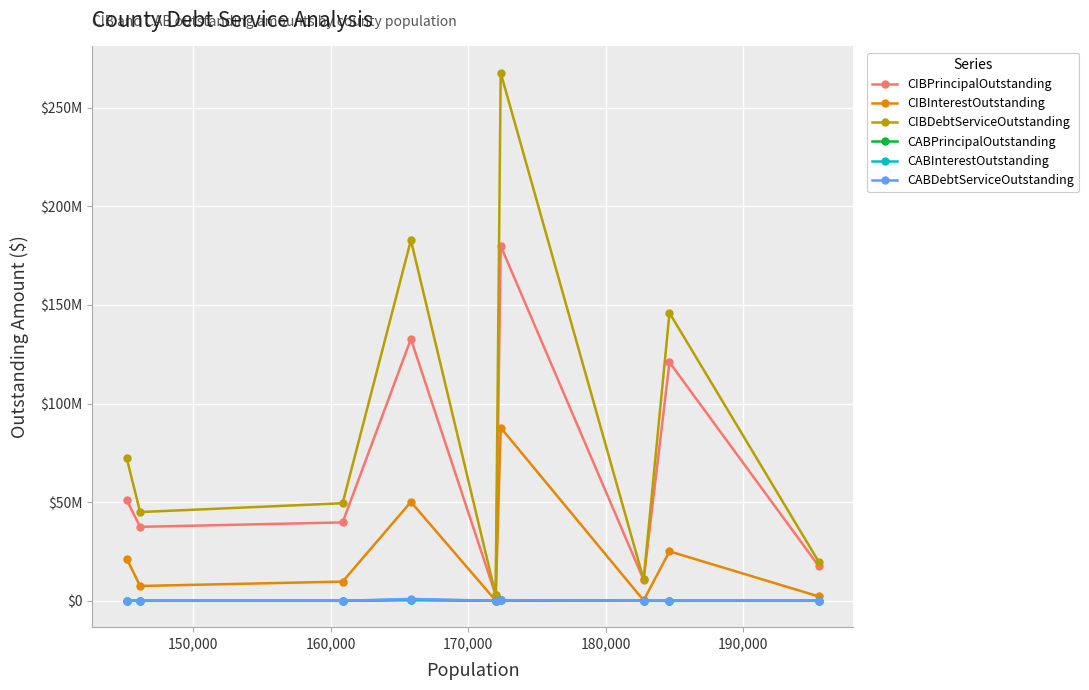

Which series has the widest spread of values?

CIBDebtServiceOutstanding